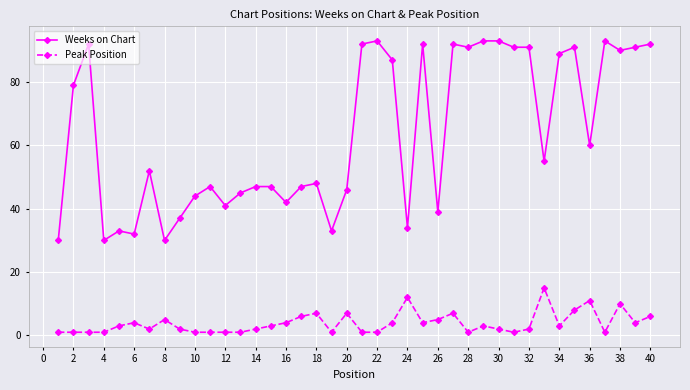

Rank the series by their average value, from lowest to highest.

Peak Position, Weeks on Chart